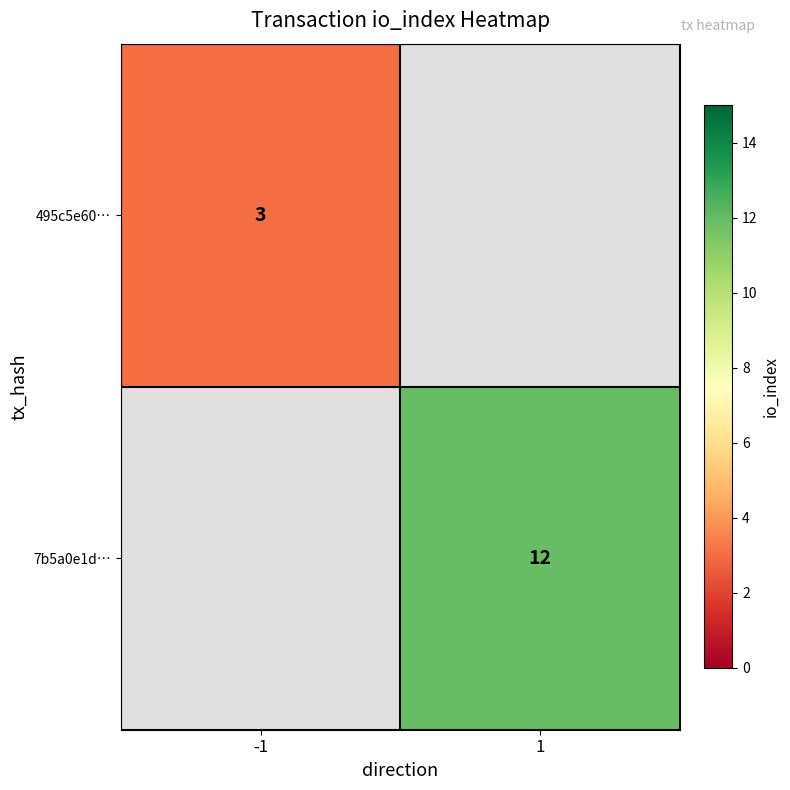

The 7b5a0e1d… series shows 12 at 1. True or false?

True